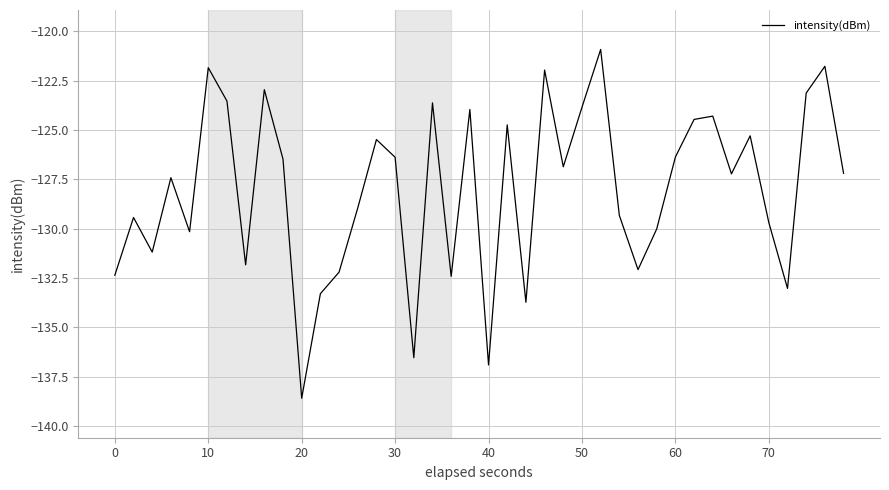

How many lines are shown in the chart?

1